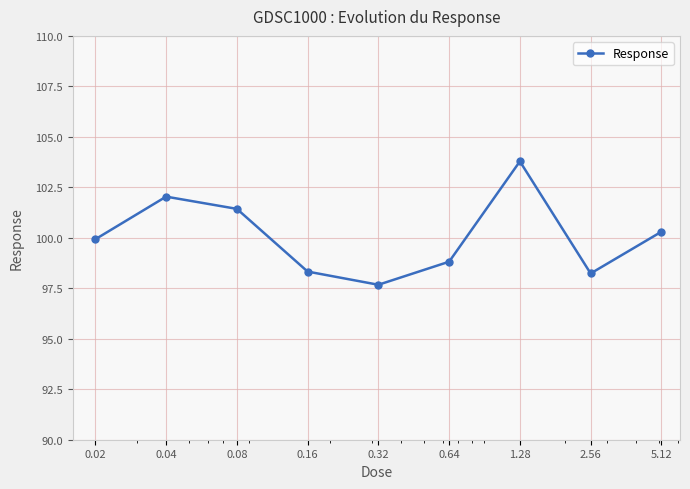

Reading left to right, transcribe all the data shown in this chart.

99.9	102.0	101.4	98.3	97.7	98.8	103.8	98.2	100.3